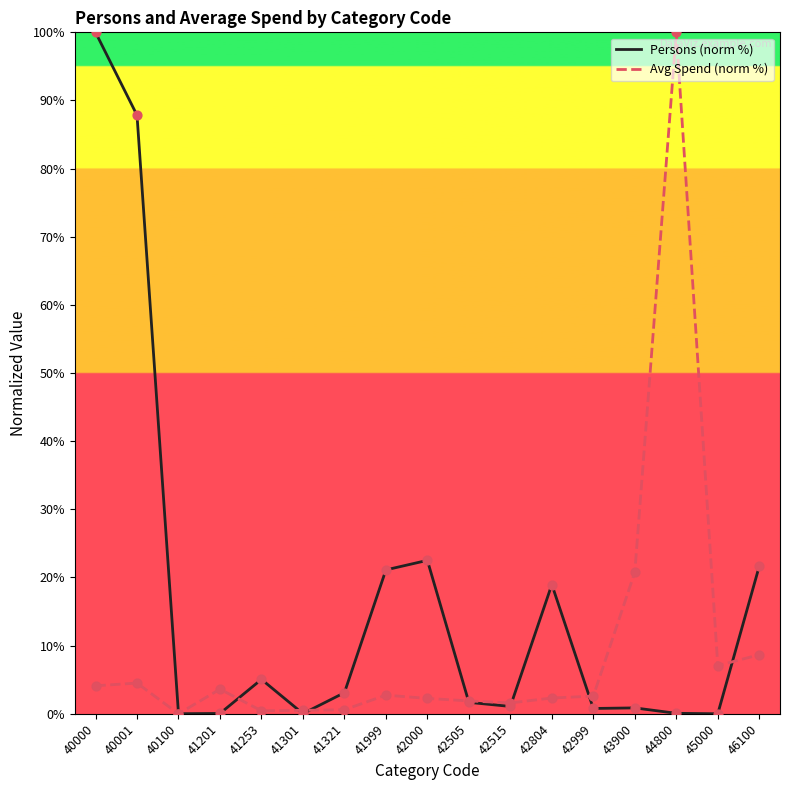

What is the difference between the highest and lowest values at 40001?

83.3